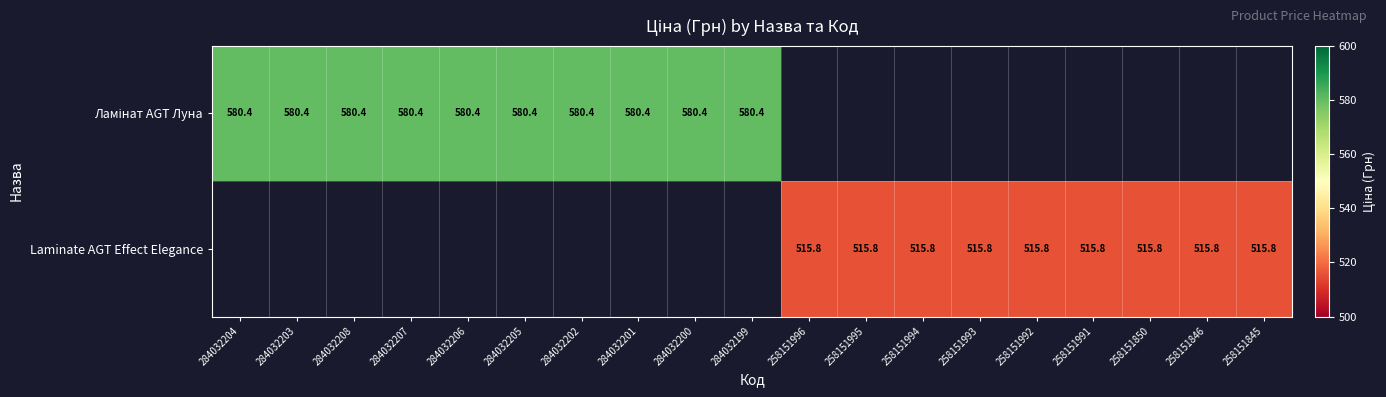

The value of Laminate AGT Effect Elegance at 258151991 is 515.8. True or false?

True